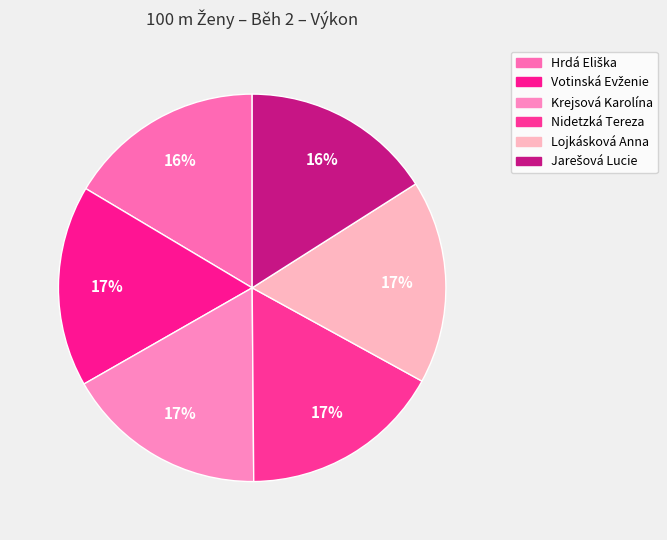

Which slice is the smallest?

Jarešová Lucie